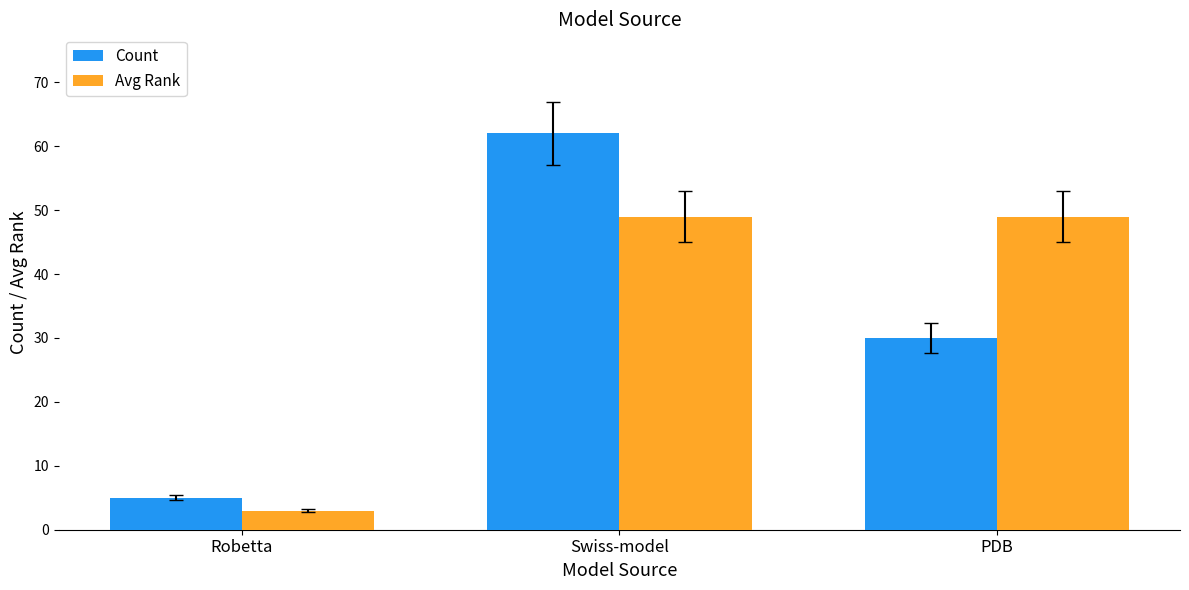

Which label corresponds to the smallest value in the chart?

Robetta